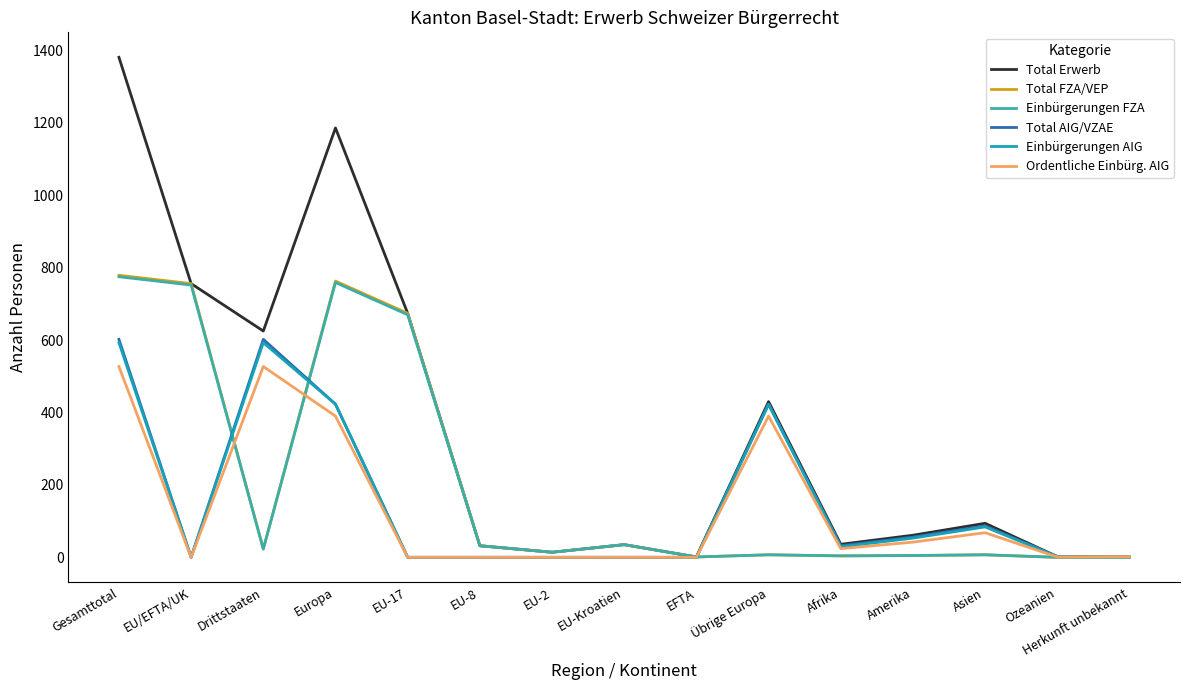

Where is the first local minimum for Ordentliche Einbürg. AIG?

EU/EFTA/UK